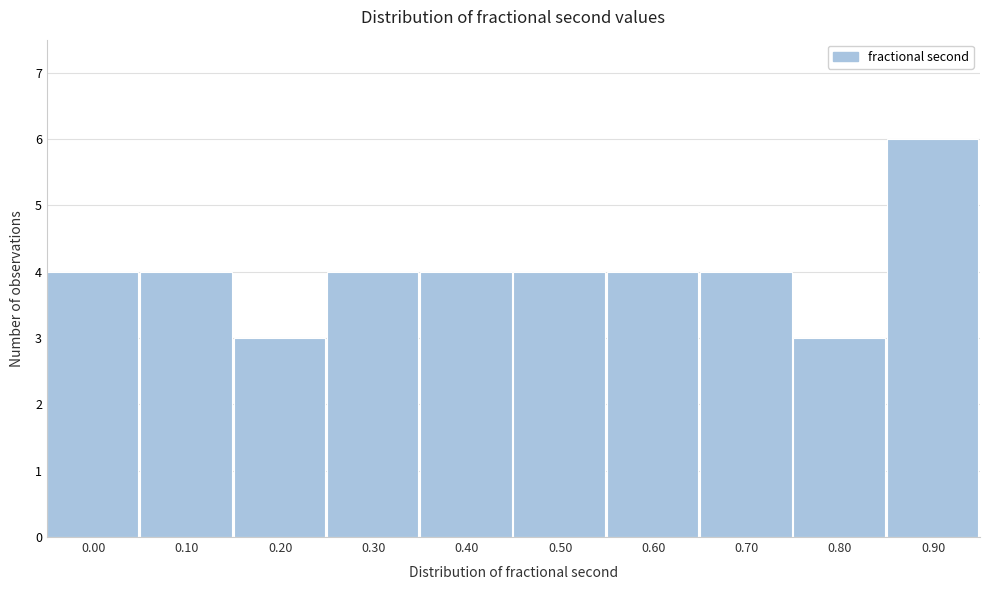

Reading right to left, list all the values displayed in this chart.

0.90=6	0.80=3	0.70=4	0.60=4	0.50=4	0.40=4	0.30=4	0.20=3	0.10=4	0.00=4